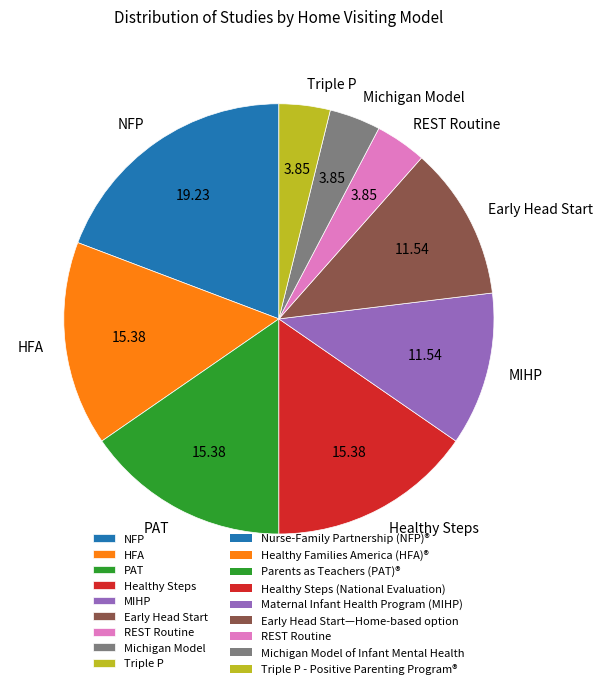

Between NFP and HFA, which is larger?

NFP